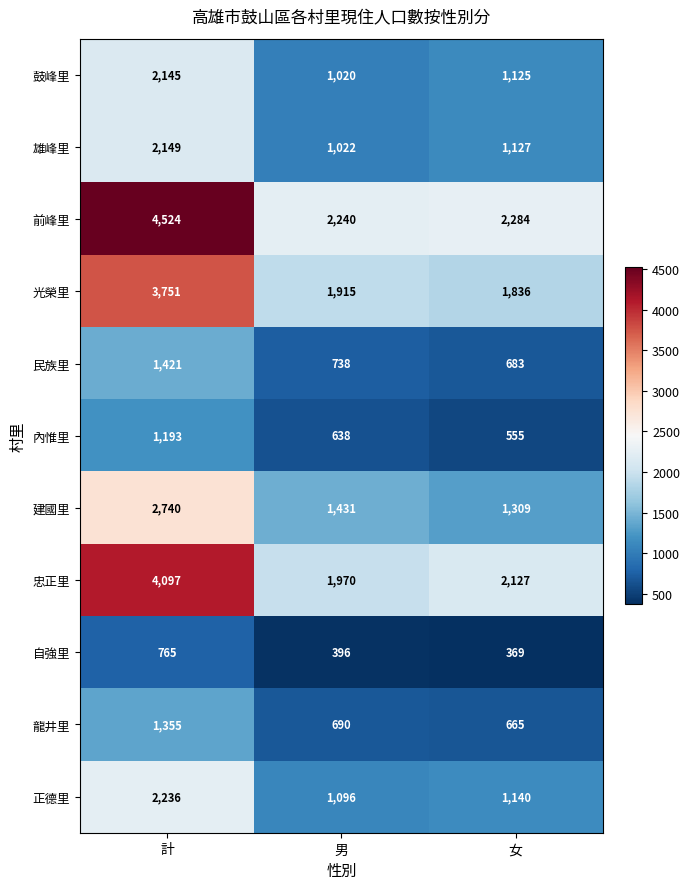

What value does the 光榮里 series have at 女, to the nearest 50?

1850